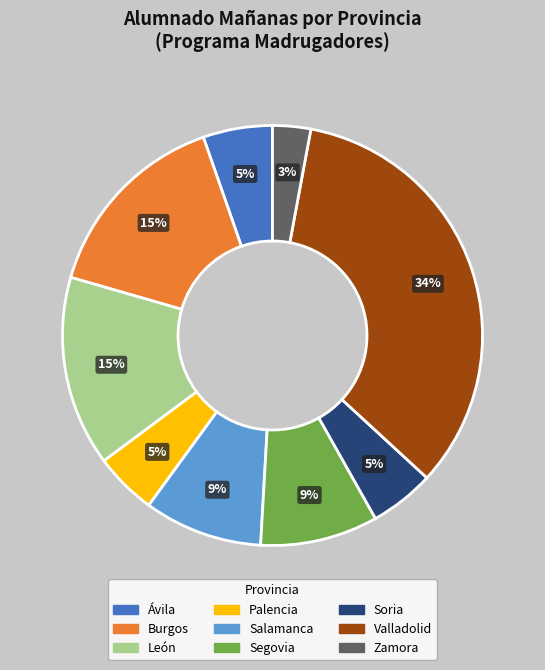

What is the ratio of the value at Burgos to the value at Soria?

3.0